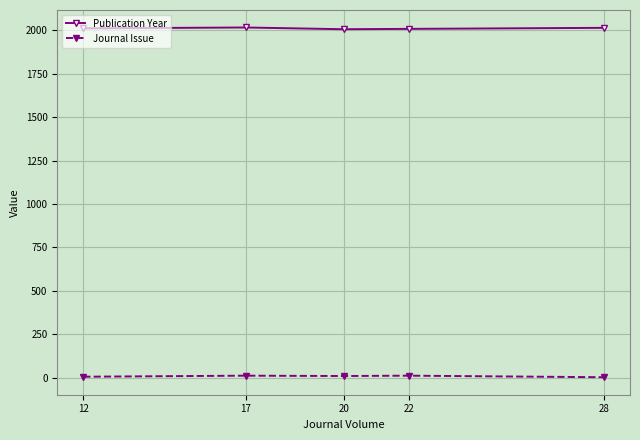

What is the difference between the second highest and second lowest values in the Journal Issue series?

6